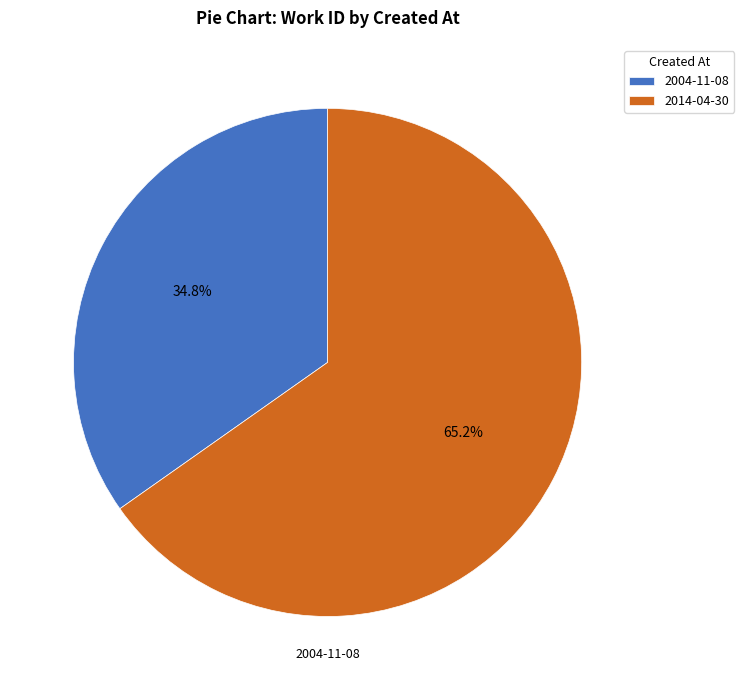

Is it true that 2014-04-30 is 65% of the pie?

True